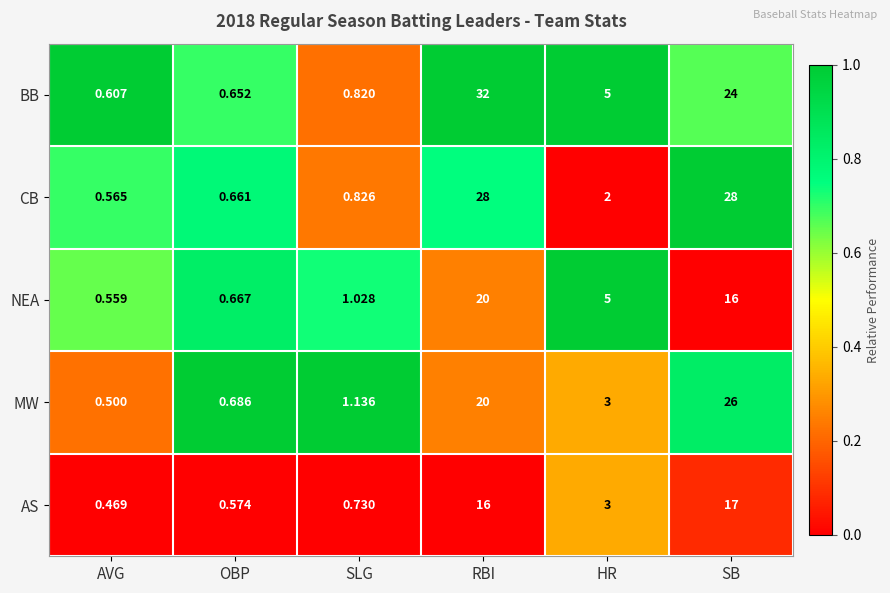

Where does the BB series first go above 5?

RBI